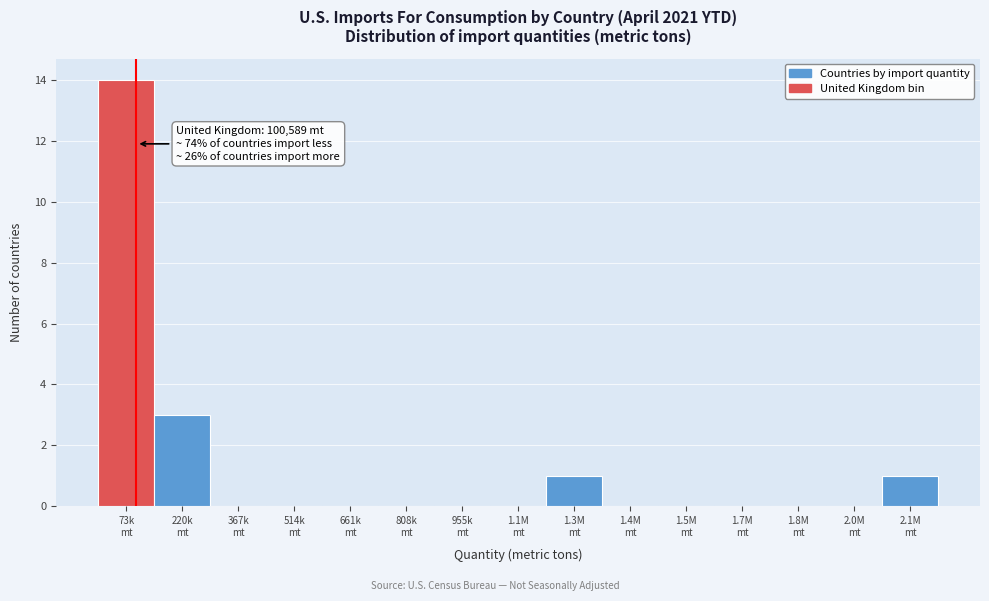

What is the greatest value displayed?

14